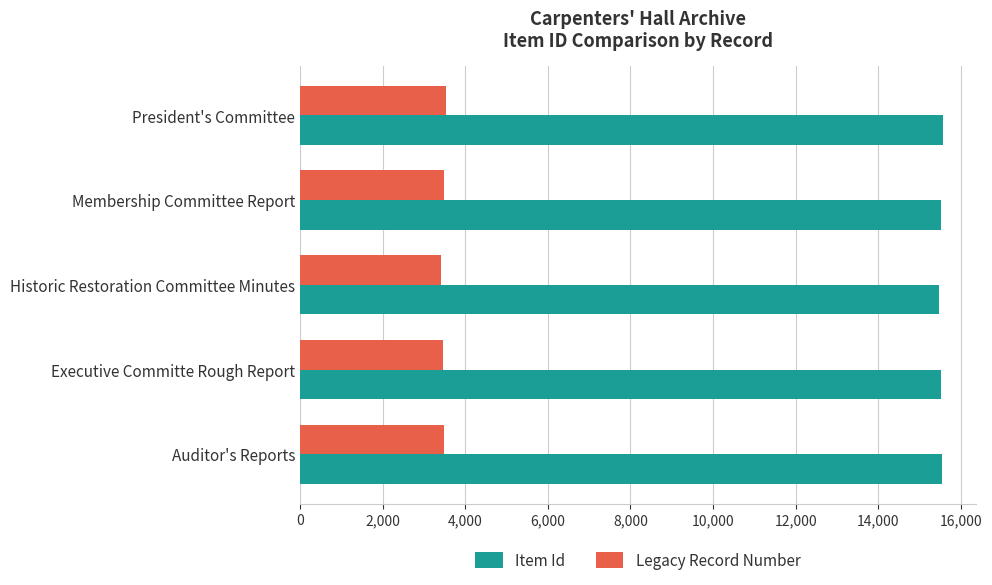

What is the smallest value displayed?

3424